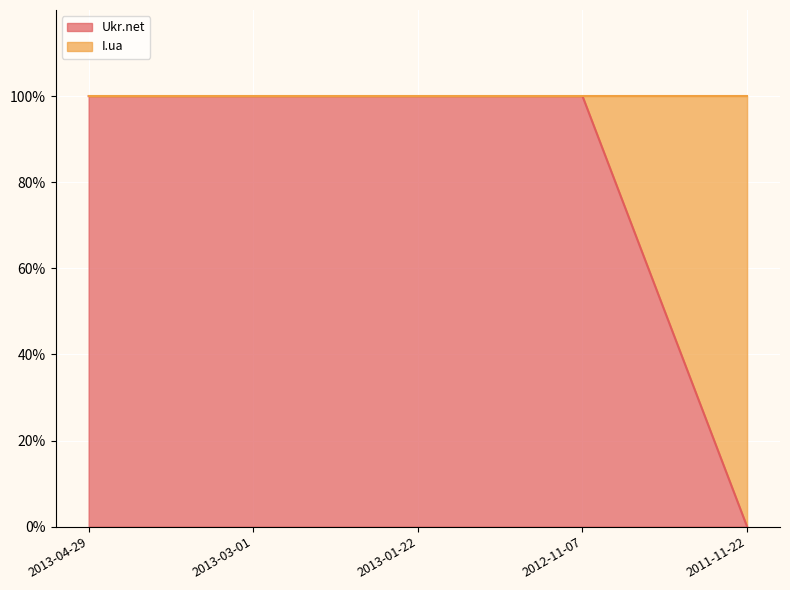

Reading left to right, extract all data points from this chart.

Ukr.net: 2013-04-29=1	2013-03-01=1	2013-01-22=1	2012-11-07=1	2011-11-22=0
I.ua: 2013-04-29=0	2013-03-01=0	2013-01-22=0	2012-11-07=0	2011-11-22=1